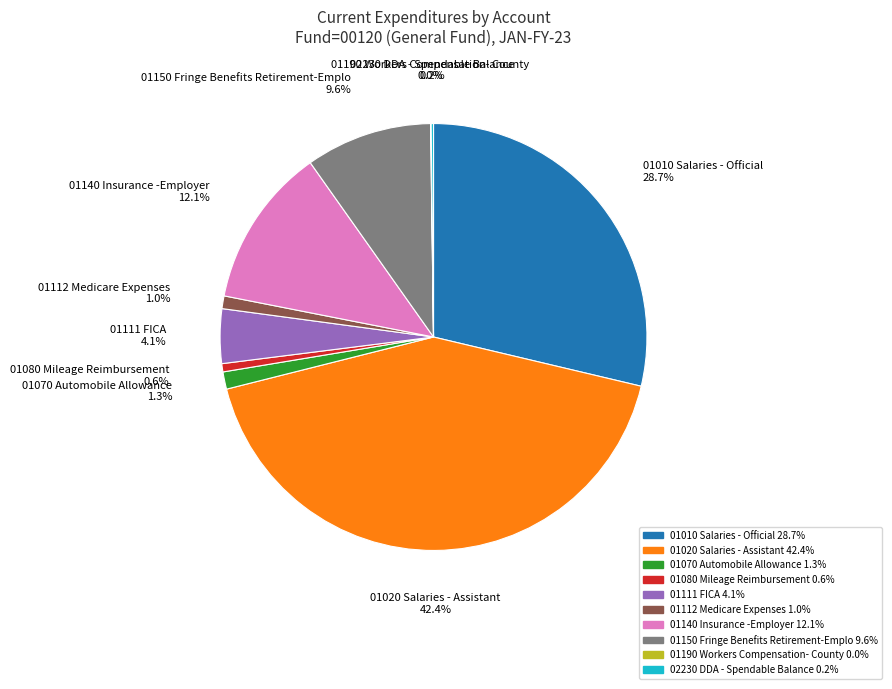

Which slice is the largest?

01020 Salaries - Assistant